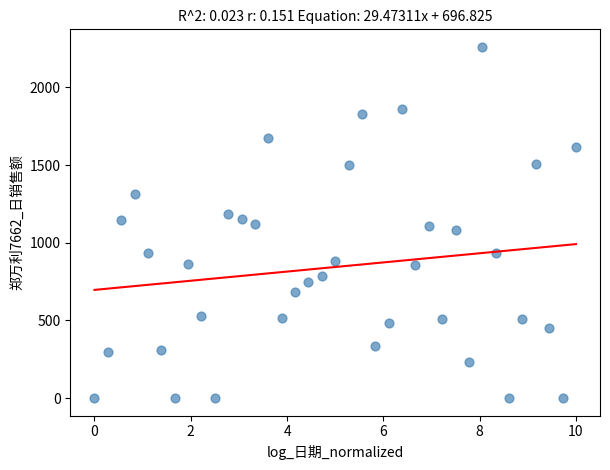

What is the range of X values (max minus min)?

10.0